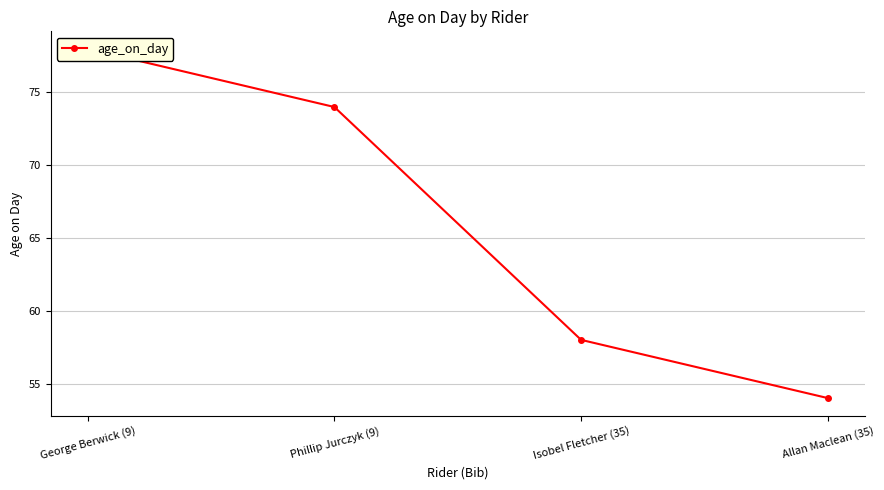

Which has a higher value, Allan Maclean (35) or Isobel Fletcher (35)?

Isobel Fletcher (35)